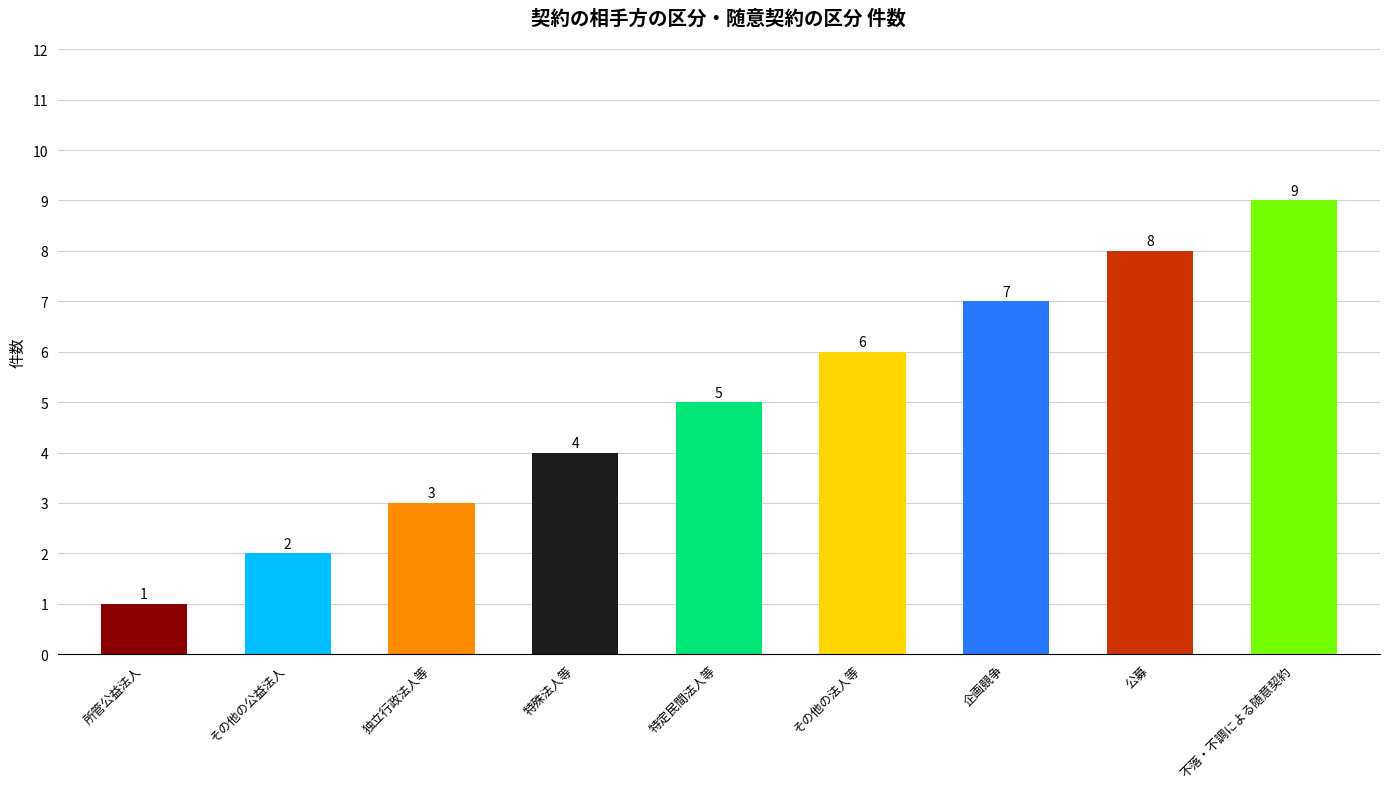

Which label corresponds to the smallest value in the chart?

所管公益法人